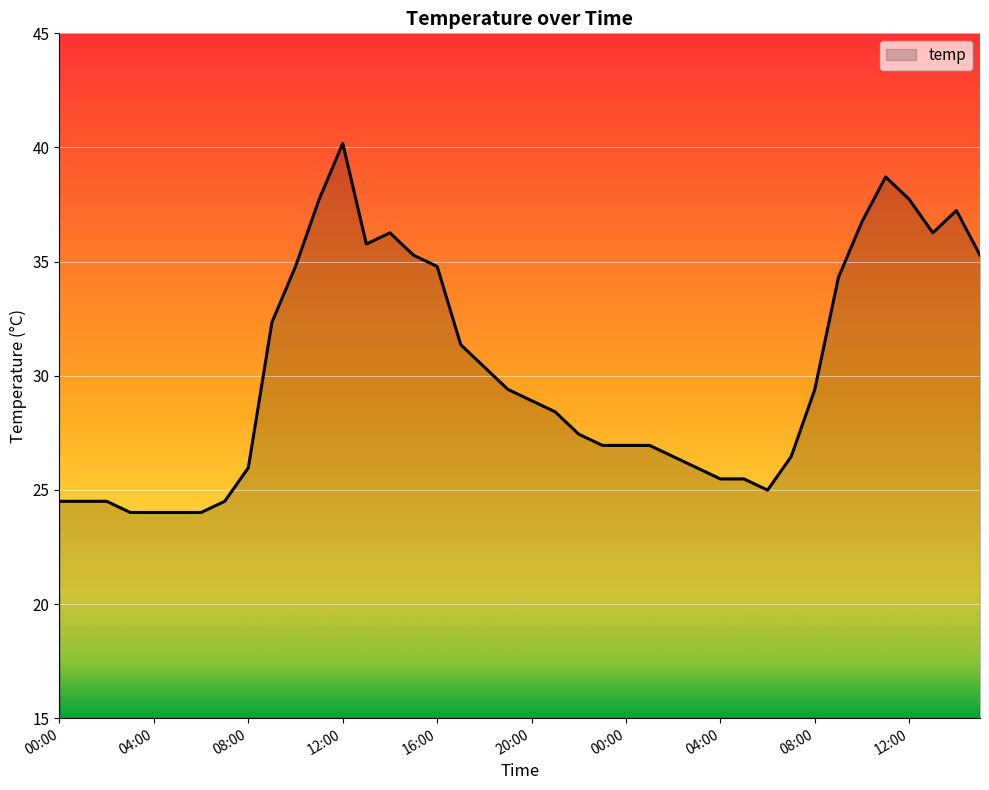

What is the difference between the maximum and minimum values?

16.2